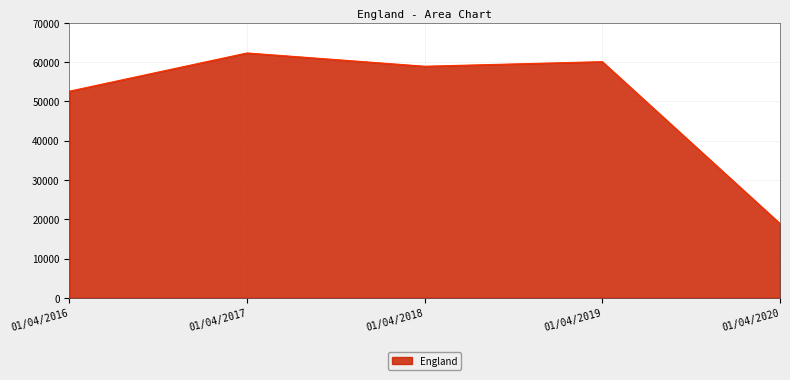

What is the sum of the values at 01/04/2017 and 01/04/2016?

114908